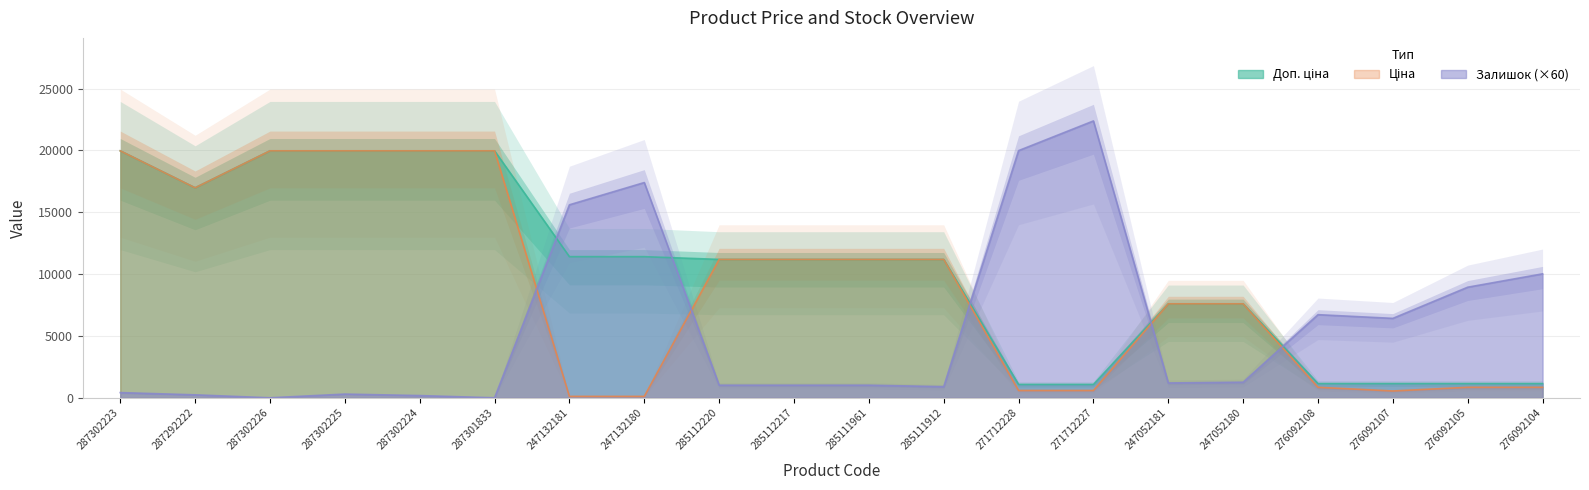

What is the spread (max minus min) of values at 247132180?

17285.9